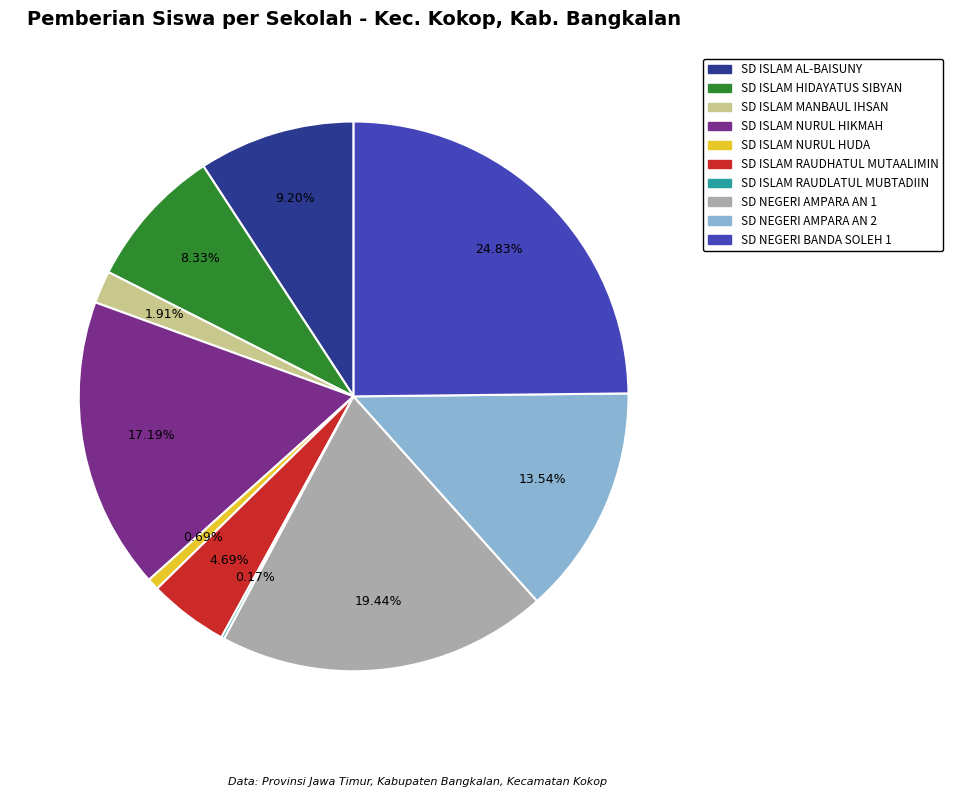

To the nearest percent, what is the combined percentage of SD ISLAM NURUL HIKMAH and SD ISLAM HIDAYATUS SIBYAN?

26%